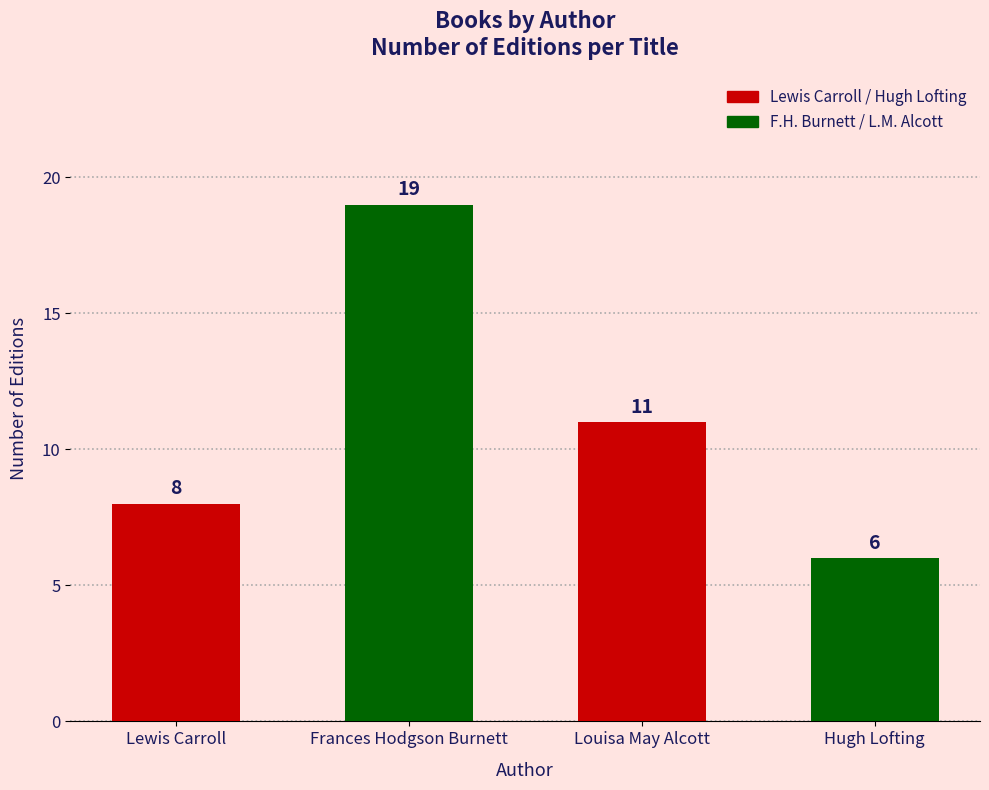

List the labels in order of value, smallest first.

Hugh Lofting, Lewis Carroll, Louisa May Alcott, Frances Hodgson Burnett